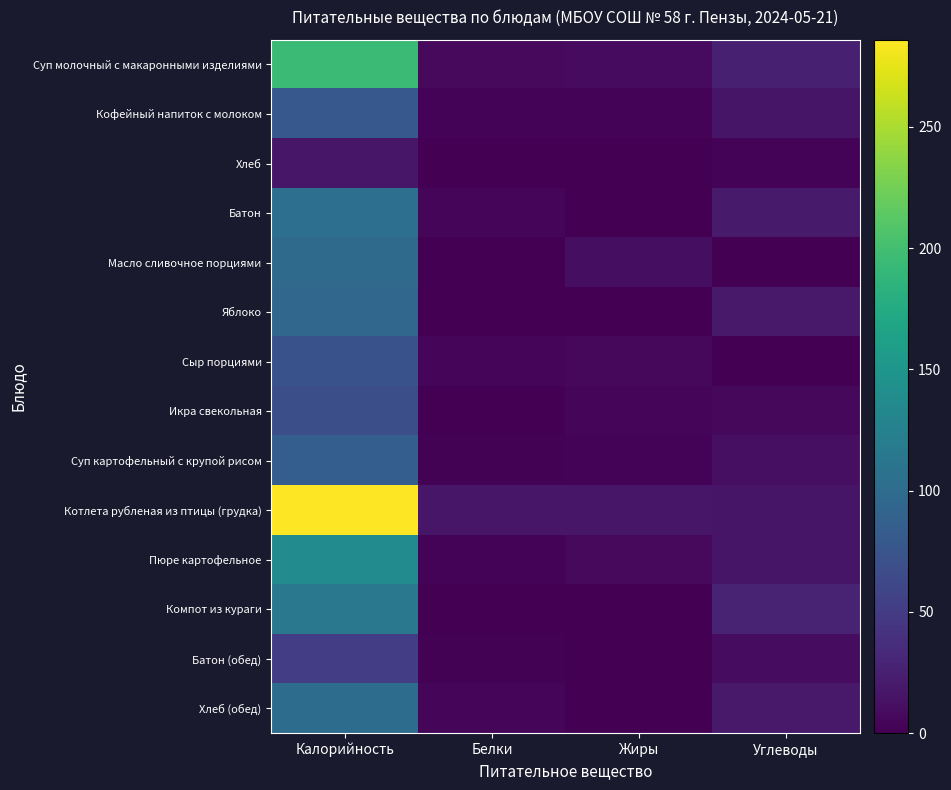

Which series has the largest total across all categories?

Котлета рубленая из птицы (грудка)